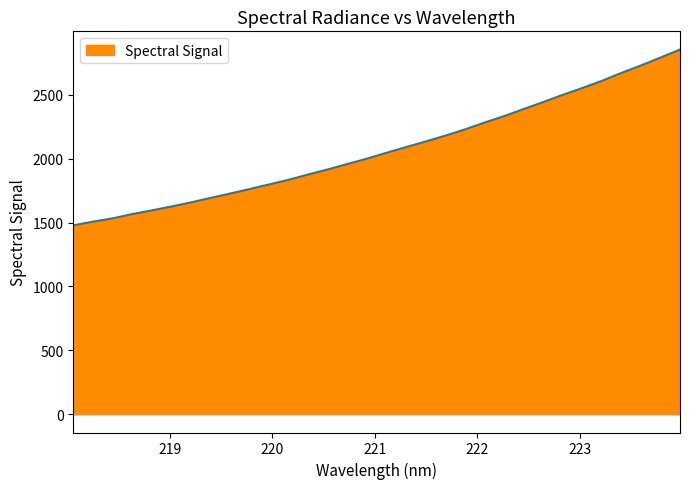

What is the difference between the maximum and minimum values?

1375.0